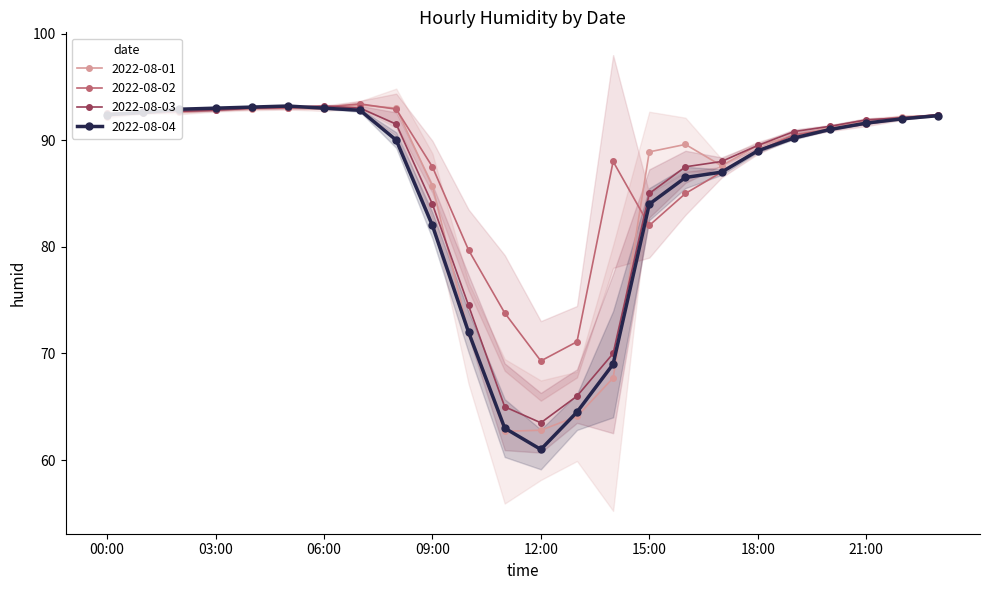

What is the highest value of the 2022-08-01 series?

93.3